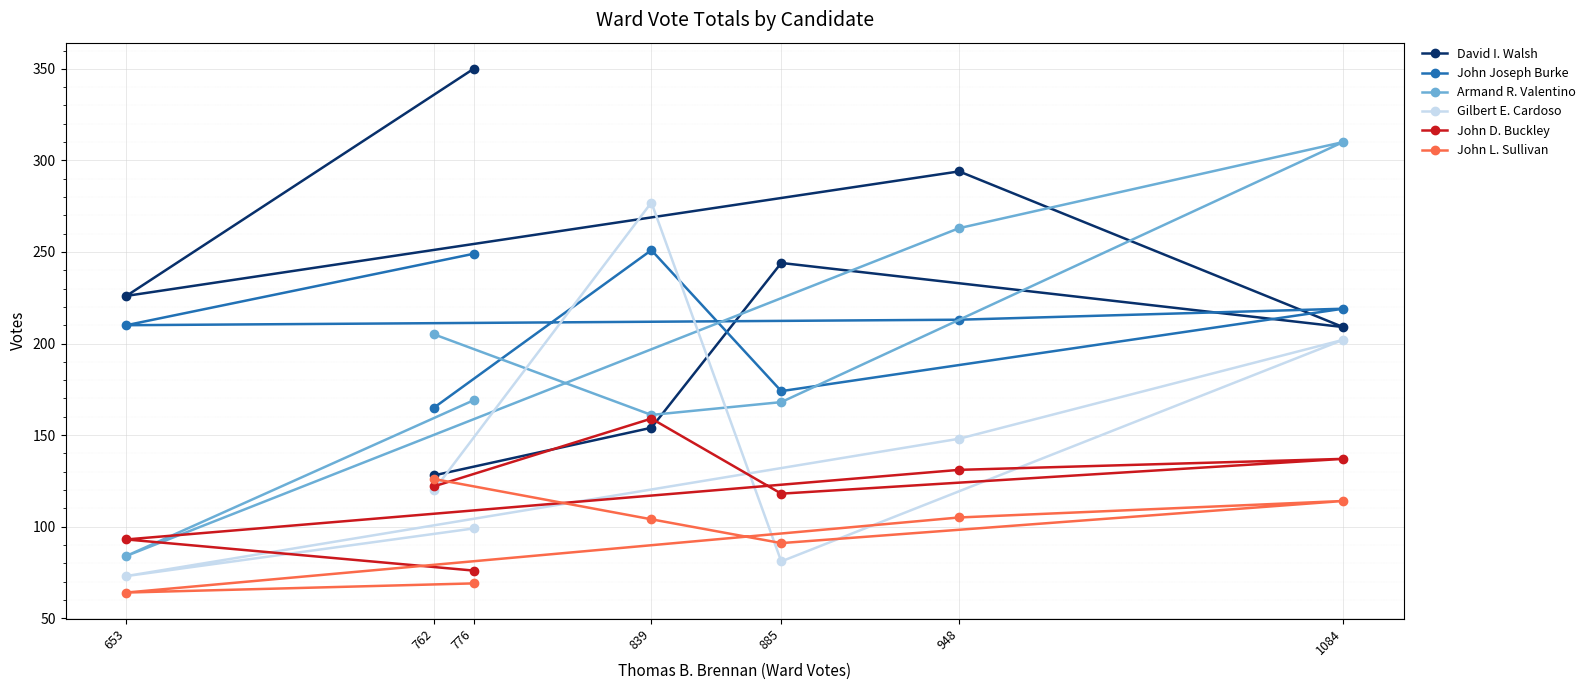

Reading left to right, extract all data points from this chart.

David I. Walsh: 762=128	839=154	885=244	1084=209	948=294	653=226	776=350
John Joseph Burke: 762=165	839=251	885=174	1084=219	948=213	653=210	776=249
Armand R. Valentino: 762=205	839=161	885=168	1084=310	948=263	653=84	776=169
Gilbert E. Cardoso: 762=120	839=277	885=81	1084=202	948=148	653=73	776=99
John D. Buckley: 762=122	839=159	885=118	1084=137	948=131	653=93	776=76
John L. Sullivan: 762=126	839=104	885=91	1084=114	948=105	653=64	776=69